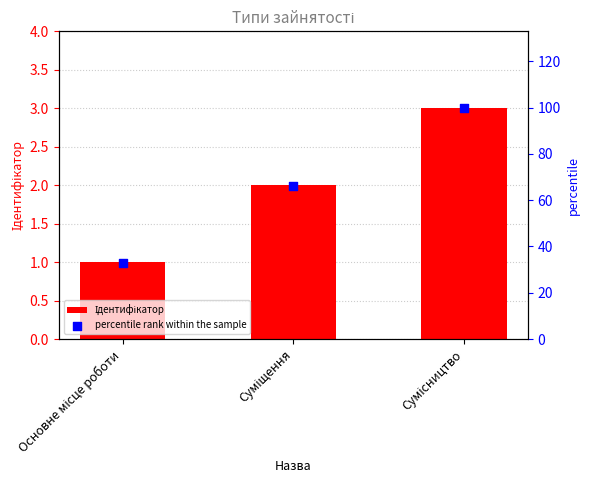

Which series reaches the maximum Y coordinate?

percentile rank within the sample